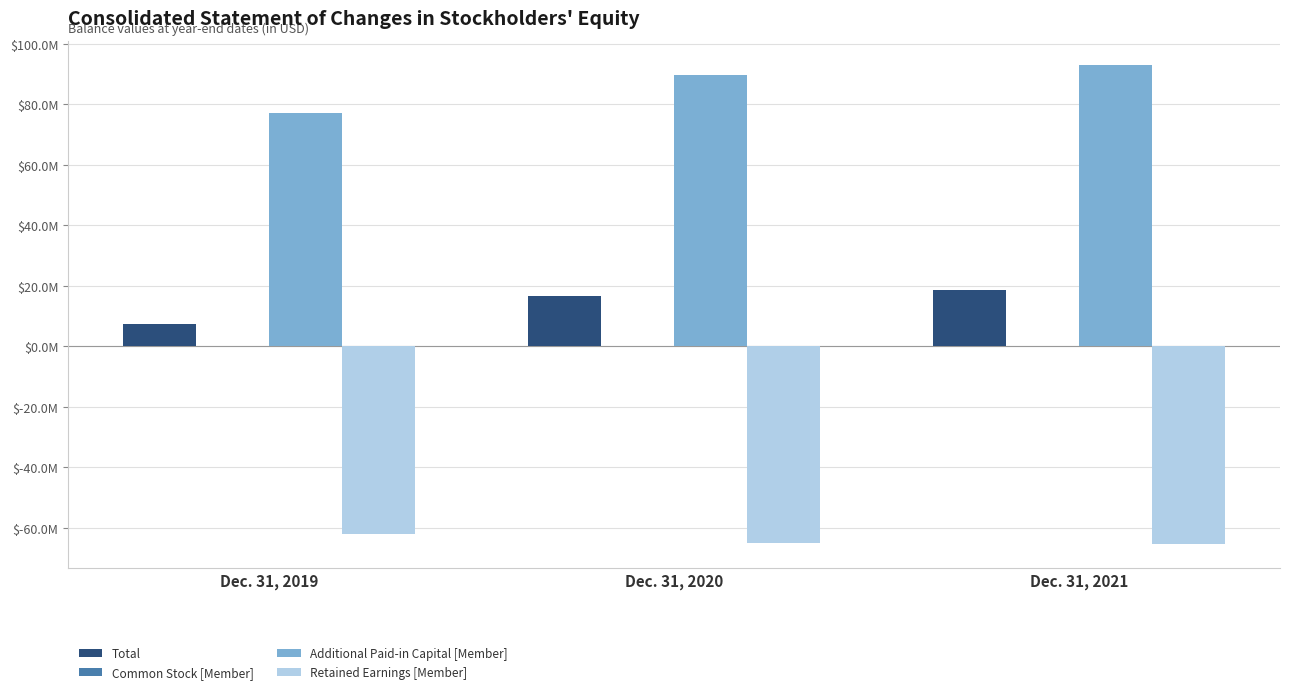

True or false: Additional Paid-in Capital [Member] has a value of 145651412 at Dec. 31, 2020.

False